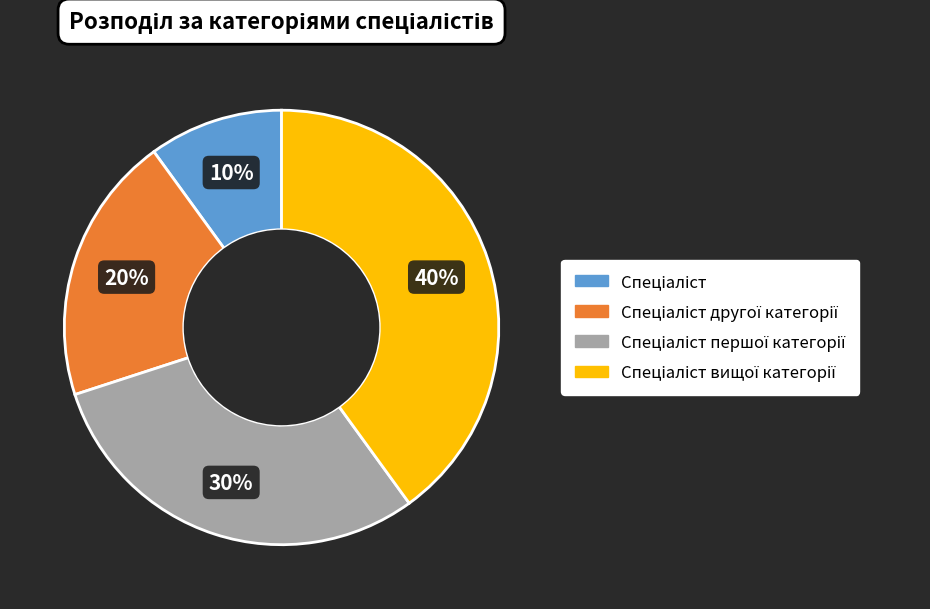

To the nearest percent, what is the difference between the largest and smallest slice percentages?

30%